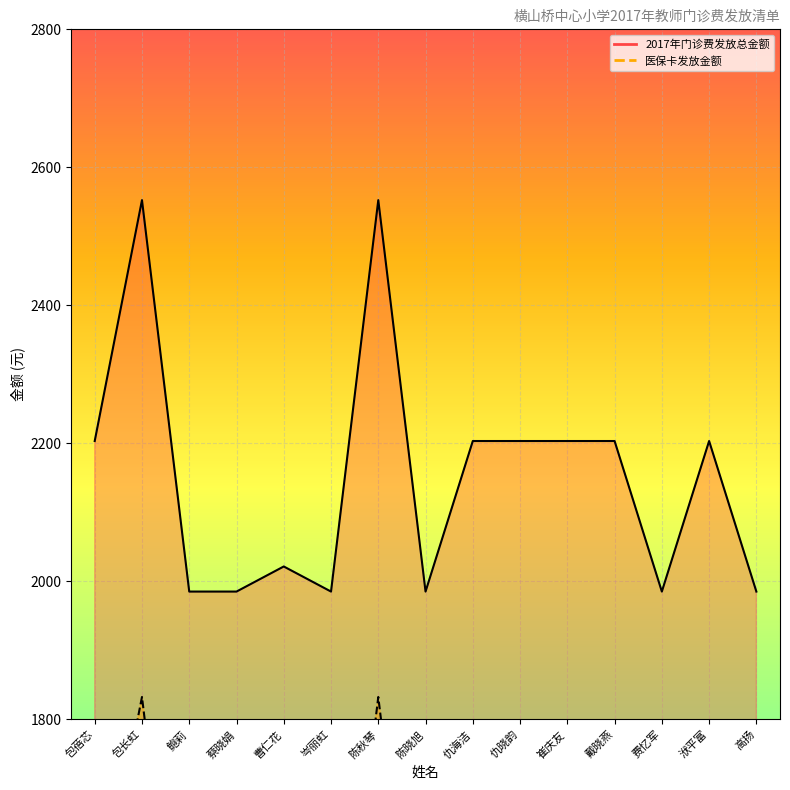

What is the total value across all series at 仇晓韵?

3686.9